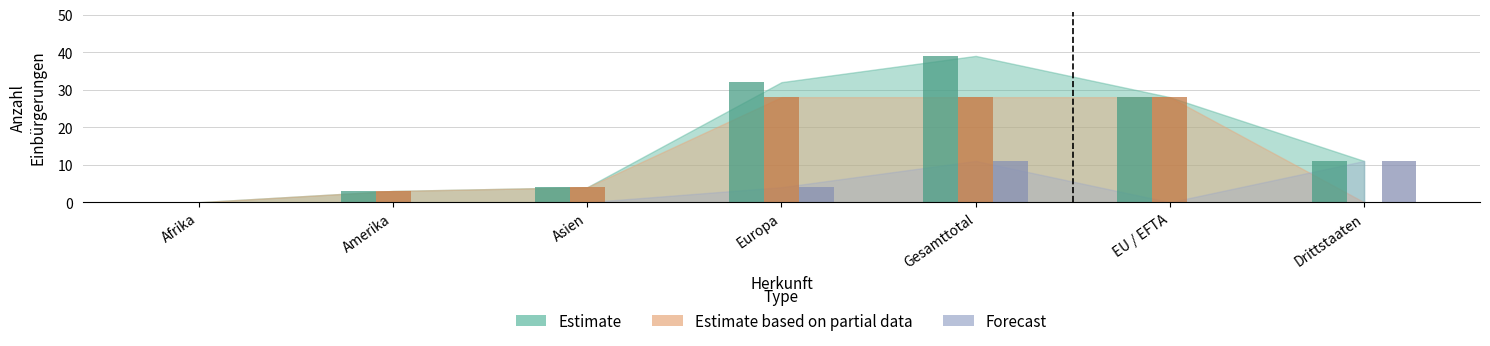

What is the difference between the second highest and second lowest values in the Estimate based on partial data series?

28